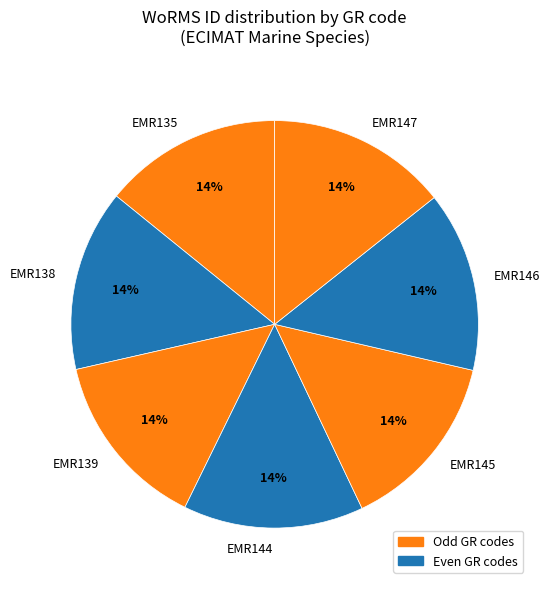

Does EMR145 account for over 50% of the chart?

No